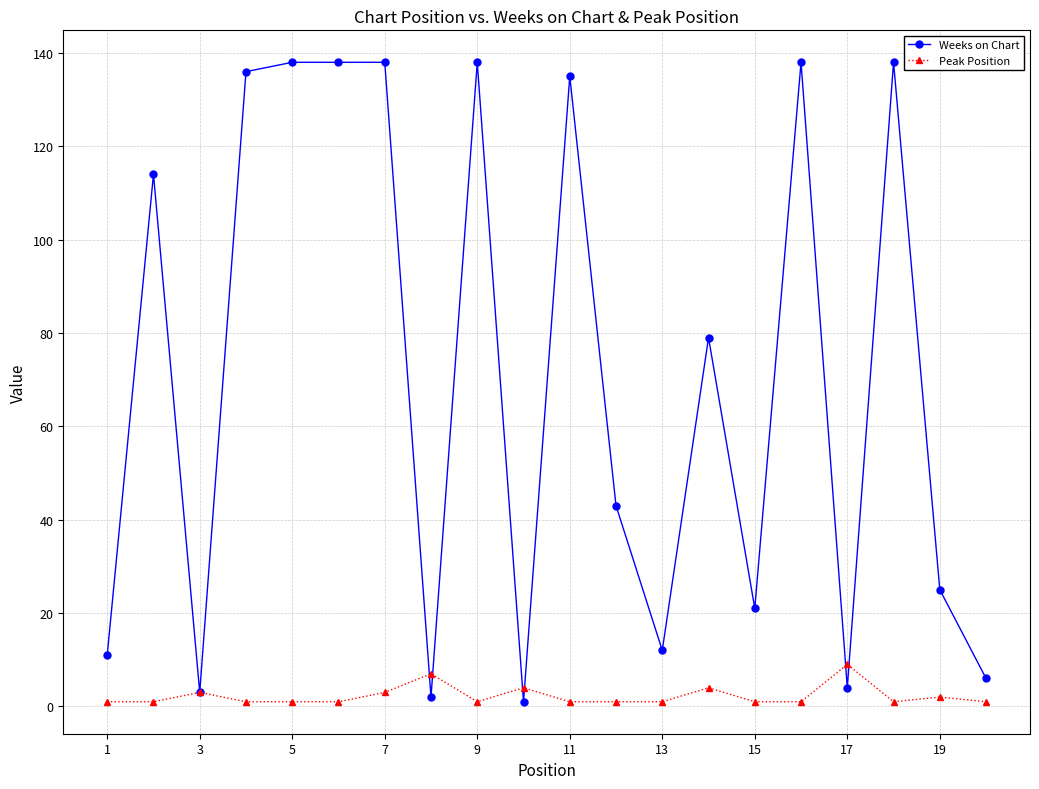

How many lines are shown in the chart?

2